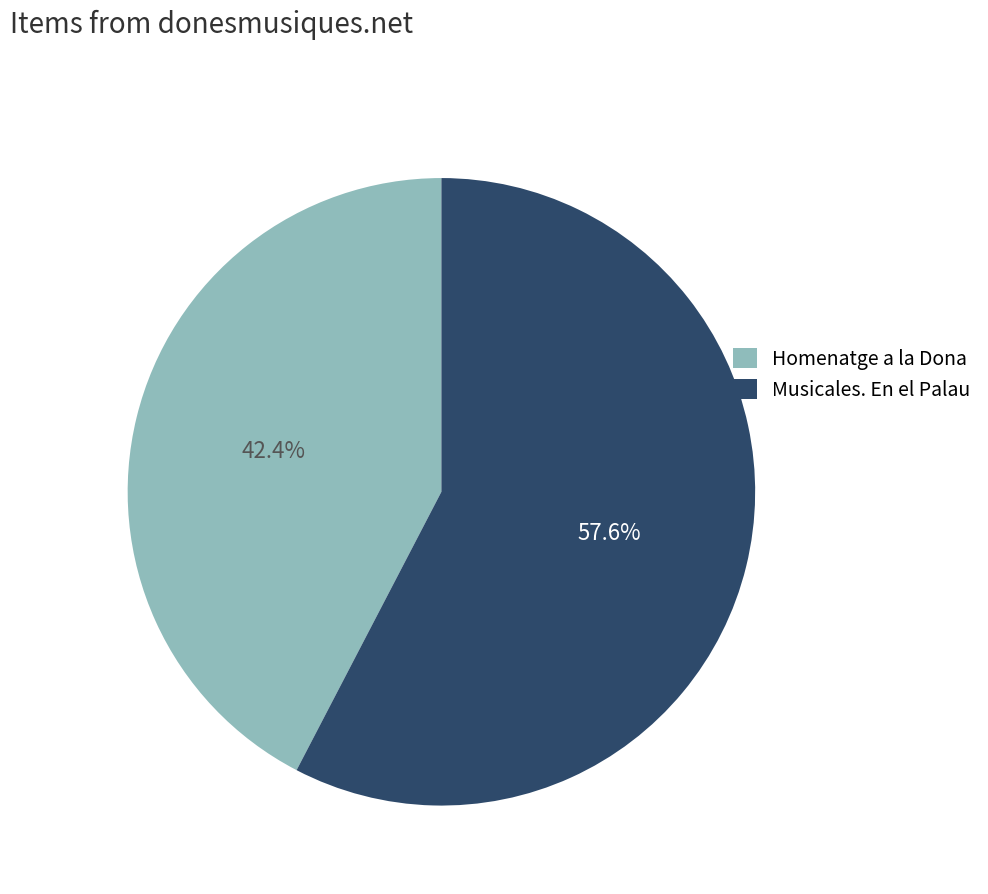

To the nearest percent, what is the difference between the Homenatge a la Dona and Musicales. En el Palau slice percentages?

15%